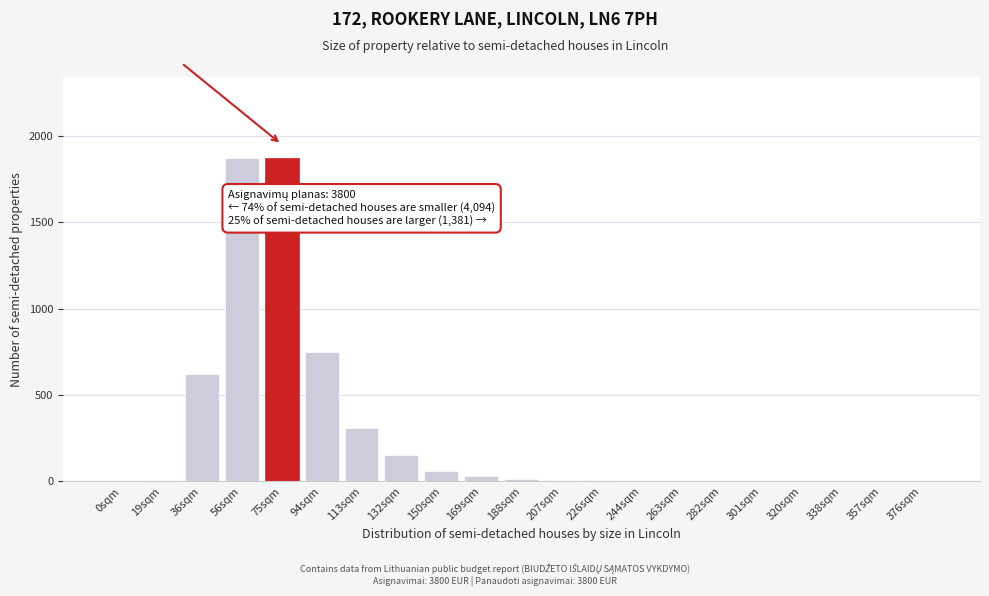

What is the sum of all values?

5721